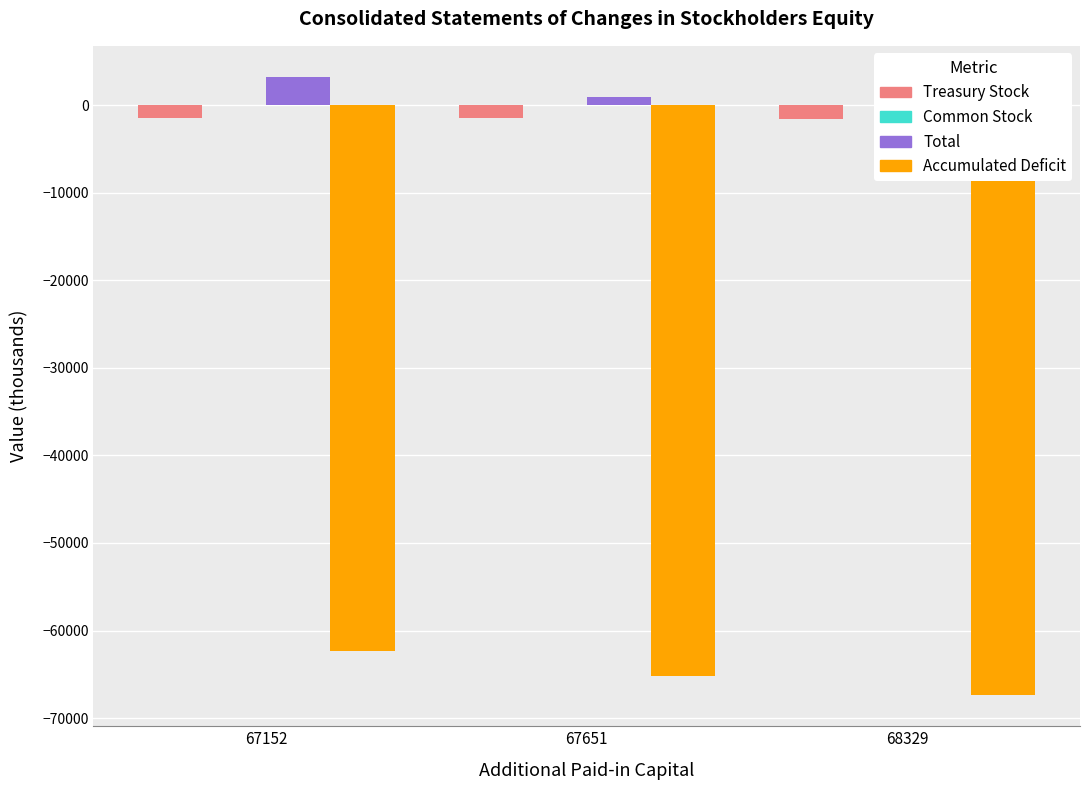

What is the total value across all series at 67651?

-65759